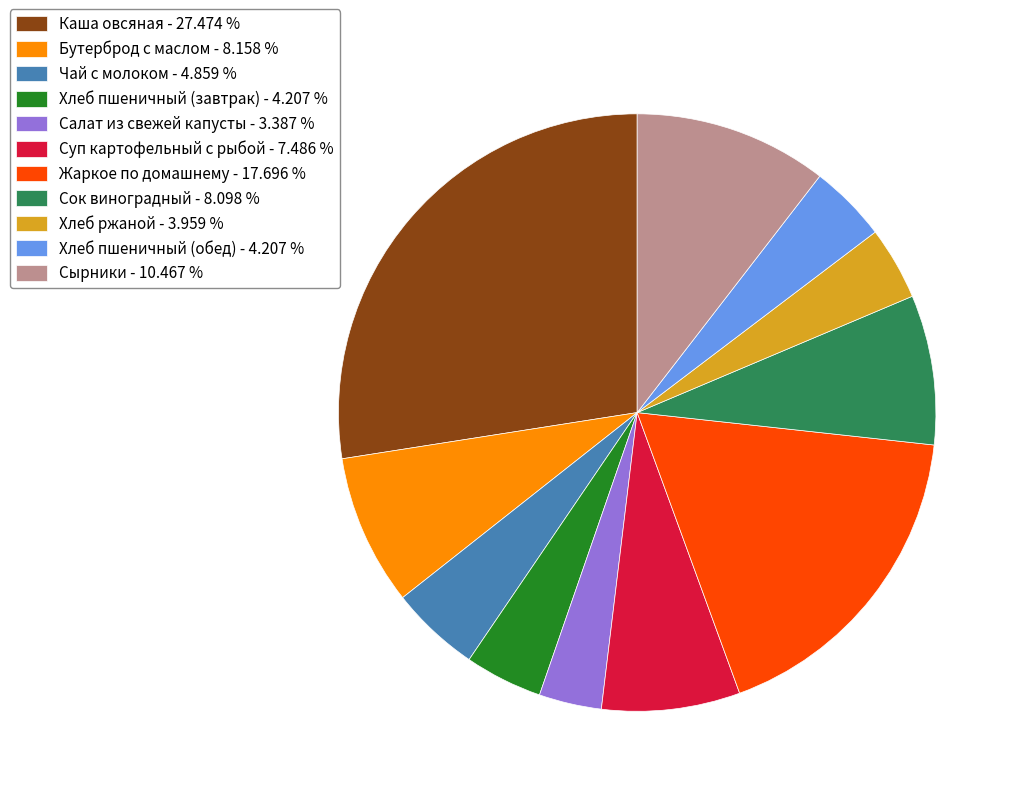

How many segments does this pie chart have?

11